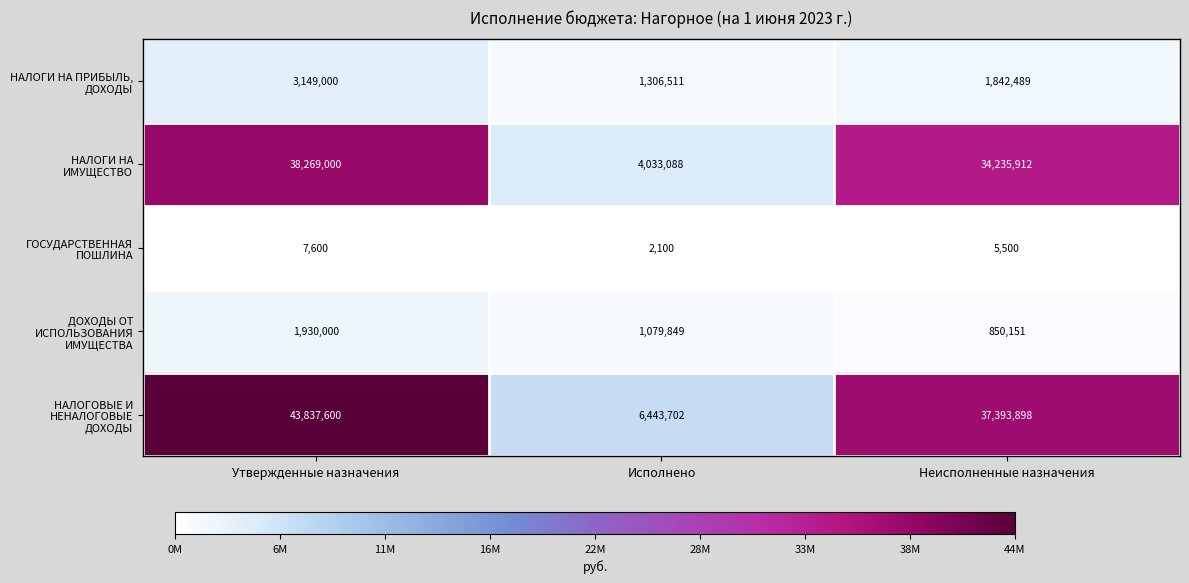

How many categories are shown in the chart?

3